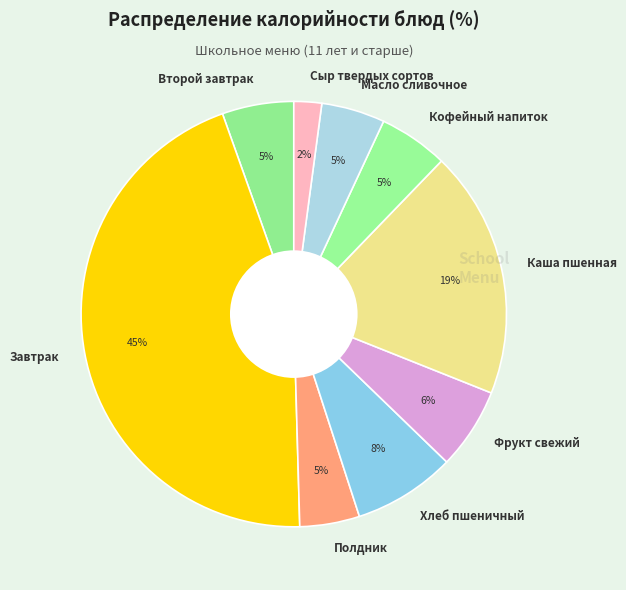

To the nearest percent, what is the average slice percentage?

11%